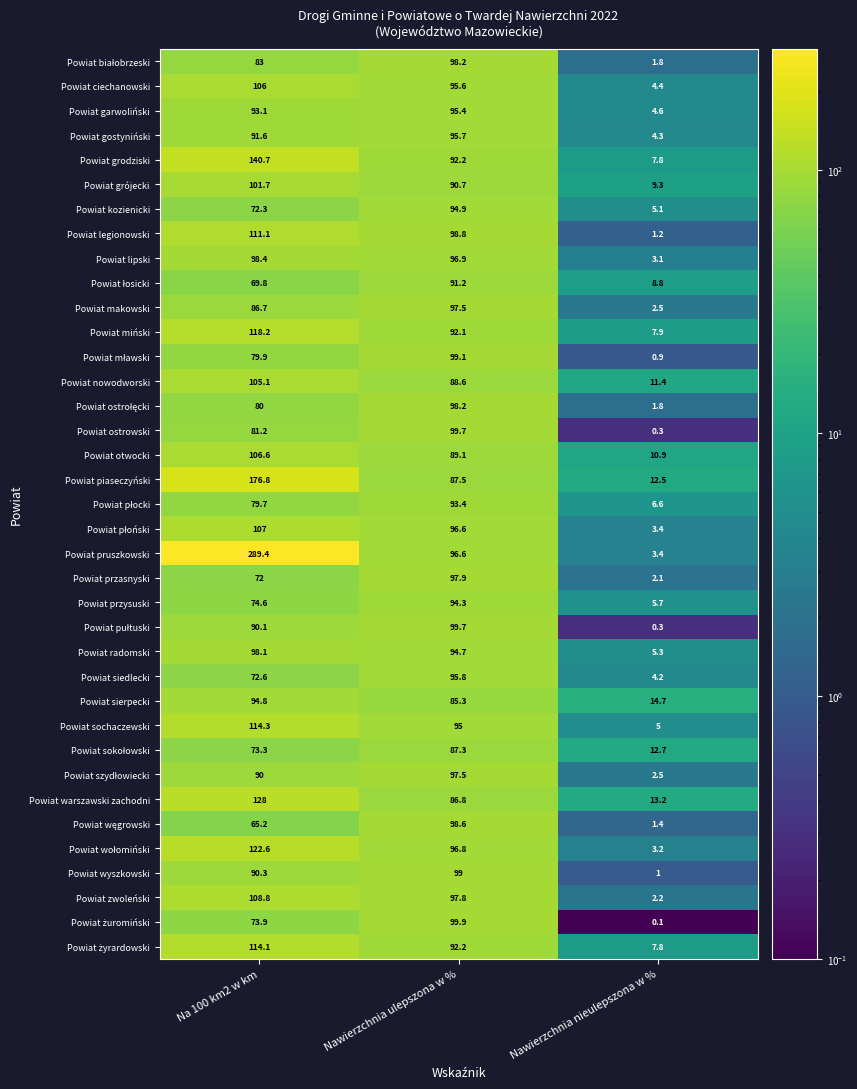

Between Na 100 km2 w km and Nawierzchnia ulepszona w %, which series saw the biggest shift?

Powiat pruszkowski